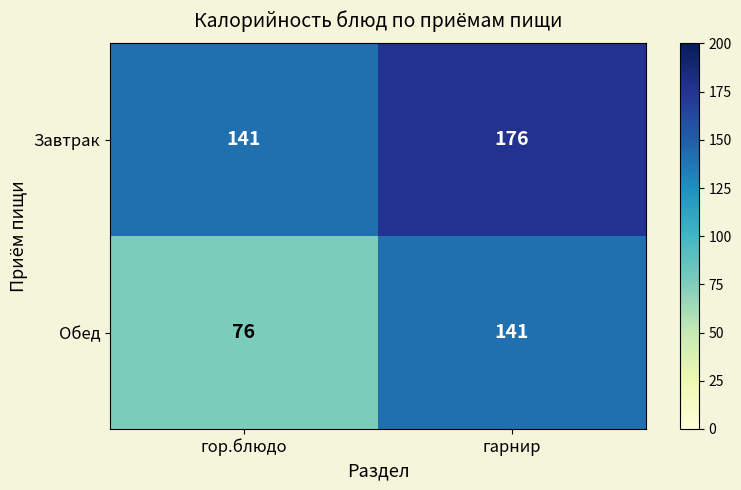

Reading left to right, extract all data points from this chart.

Завтрак: гор.блюдо=141	гарнир=176
Обед: гор.блюдо=76	гарнир=141